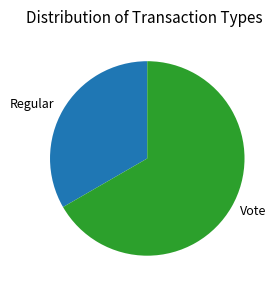

Is it true that Vote is 67% of the pie?

True